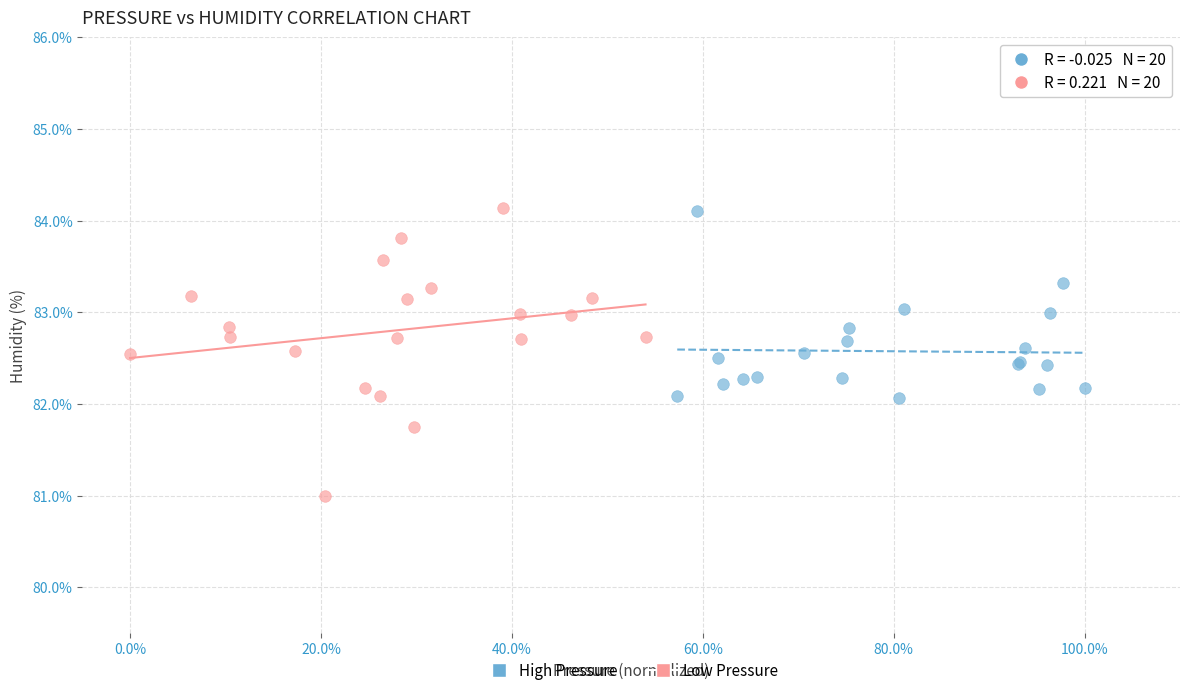

Which series contains the lowest Y value?

Low Pressure